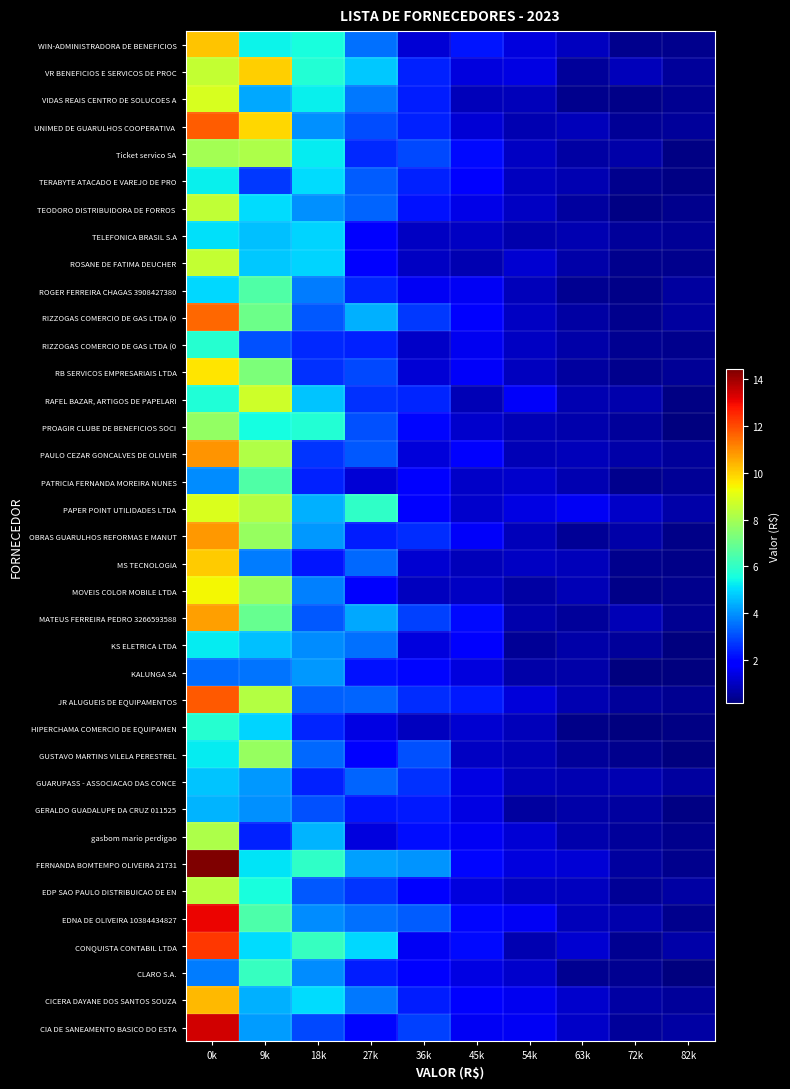

Which category has the lowest value across all series?

82k